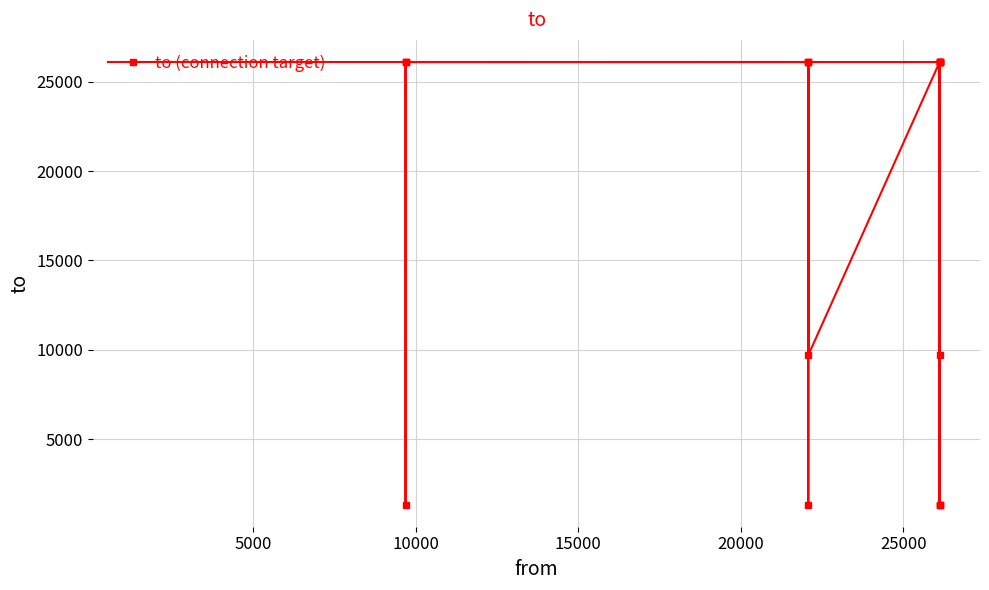

What is the value of the 3rd point from the left?

1328